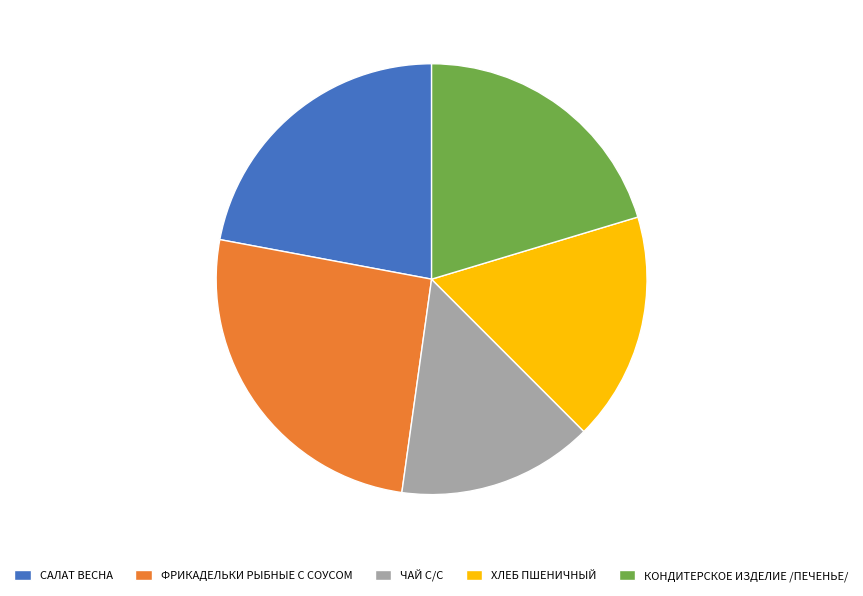

Do ЧАЙ С/С and КОНДИТЕРСКОЕ ИЗДЕЛИЕ /ПЕЧЕНЬЕ/ together represent more than half of the pie?

No